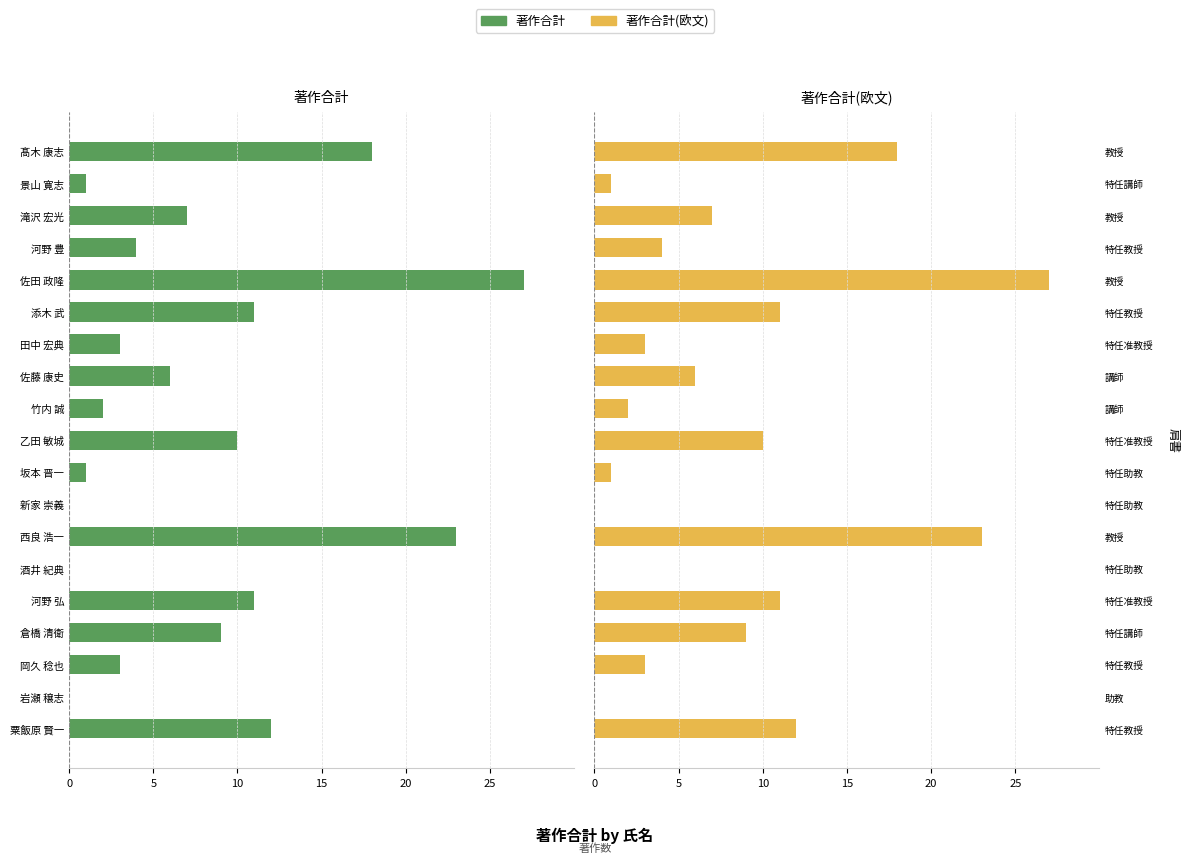

What is the average value of the 著作合計(欧文) series?

8